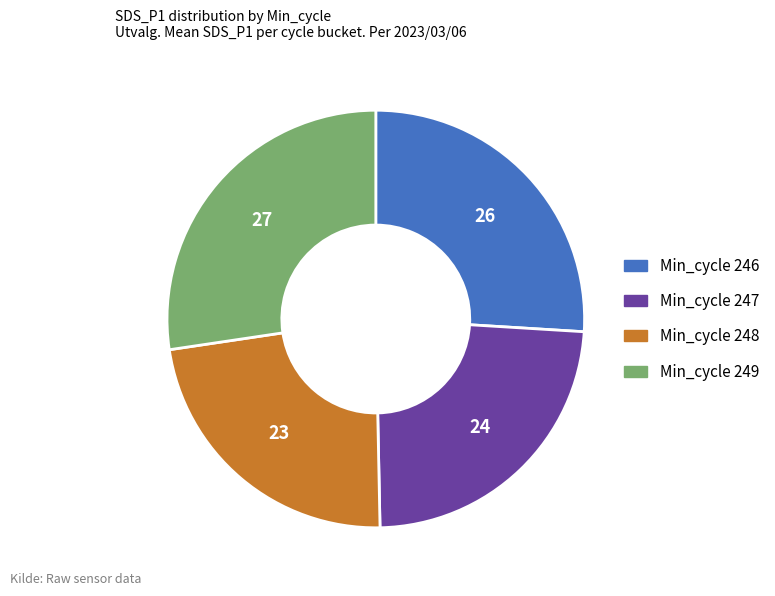

How many segments does this pie chart have?

4